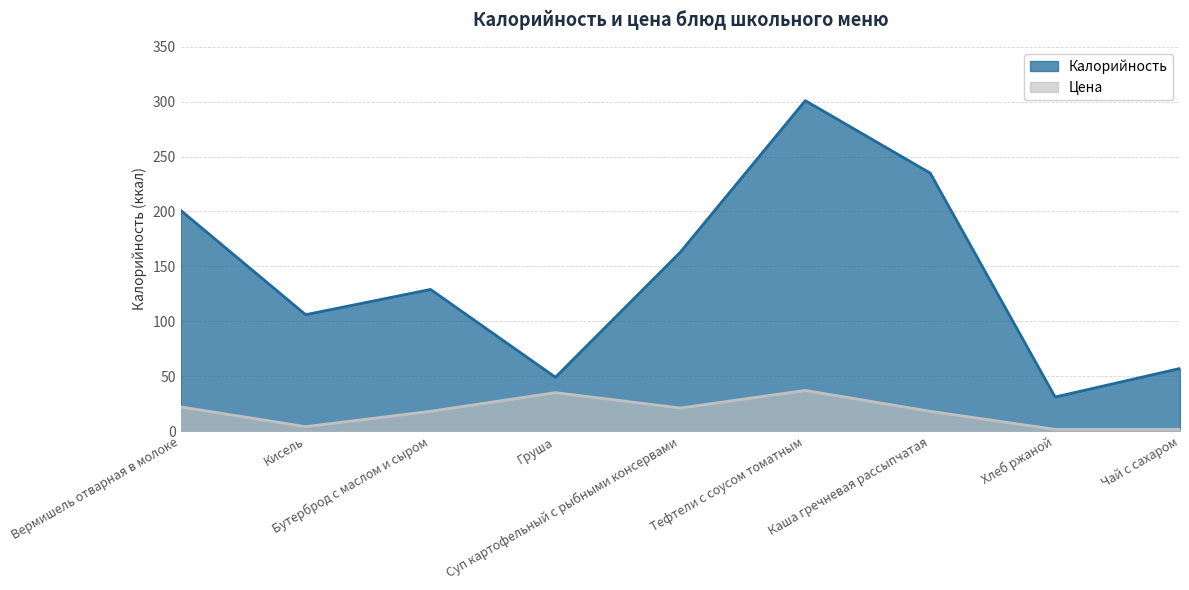

Rank the series by their maximum value, from lowest to highest.

Цена, Калорийность